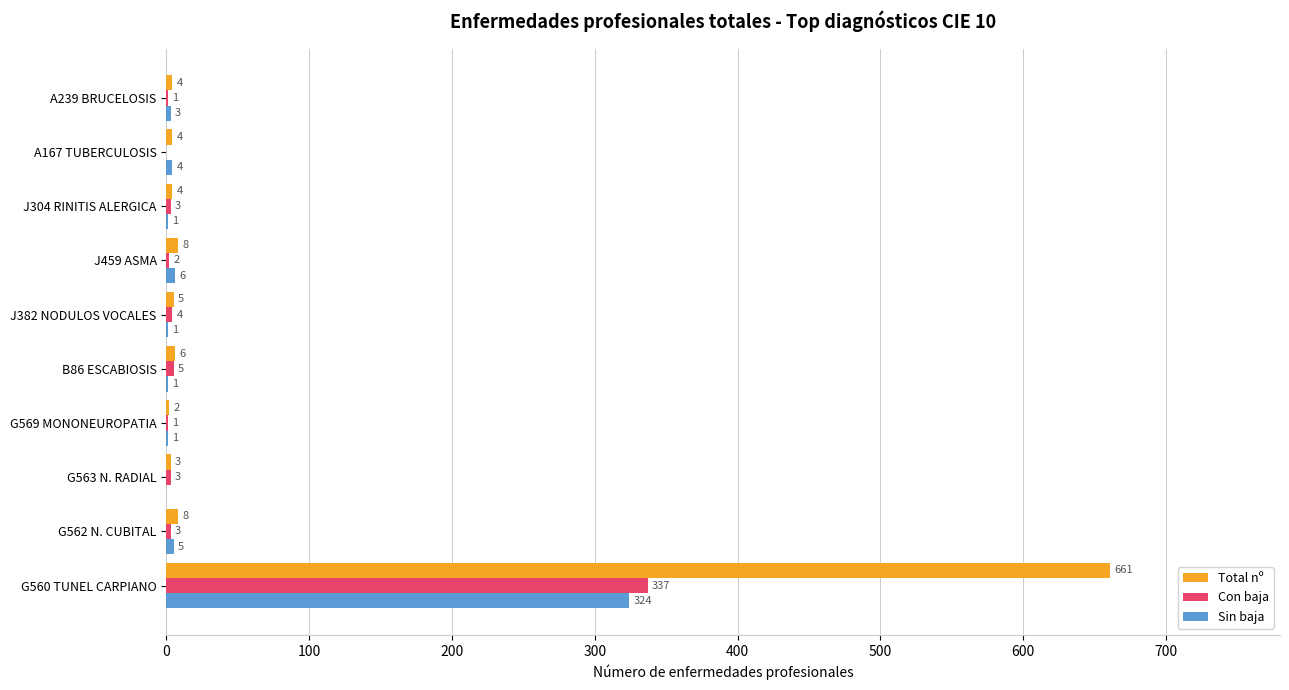

The Con baja series shows 1 at A239 BRUCELOSIS. True or false?

True